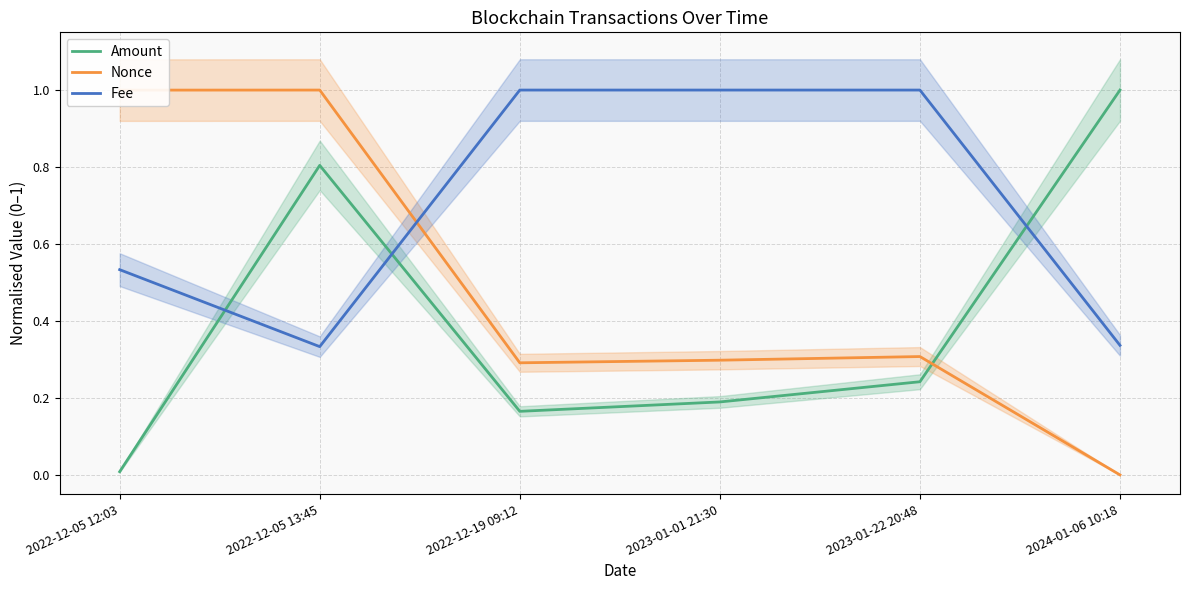

Which has a higher value, 2024-01-06 10:18 or 2022-12-19 09:12?

2024-01-06 10:18